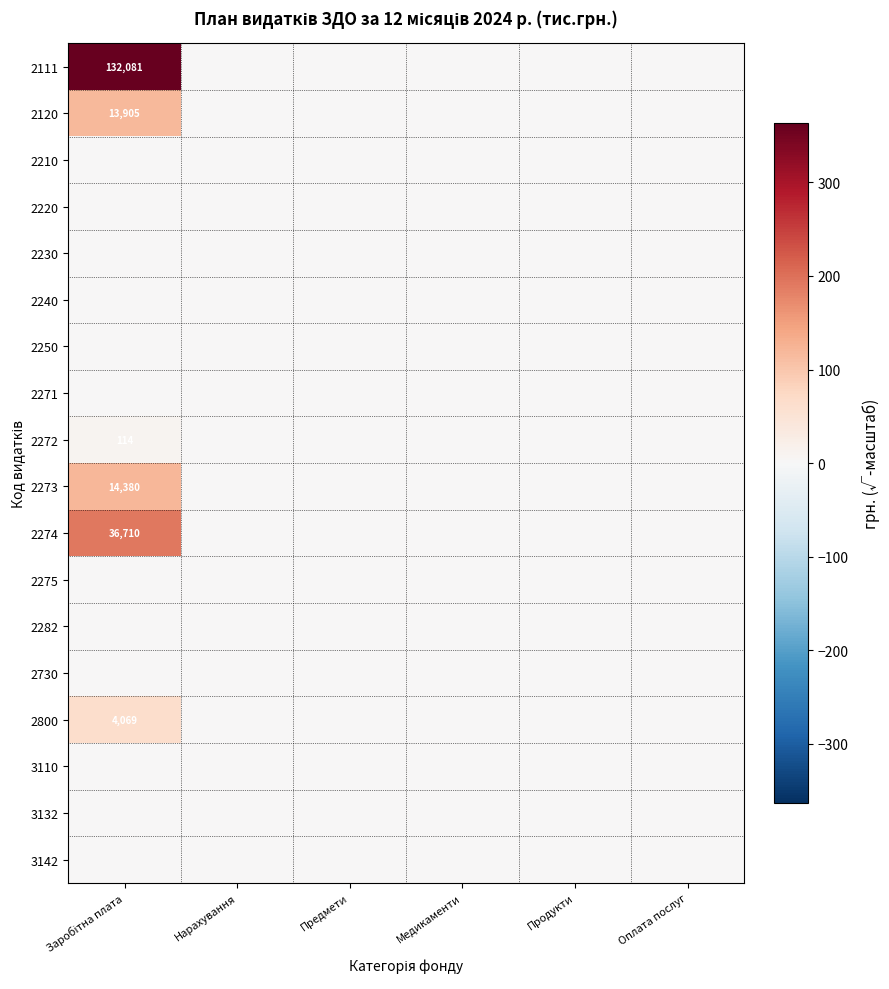

True or false: 2111 has a value of 0.0 at Оплата послуг.

True